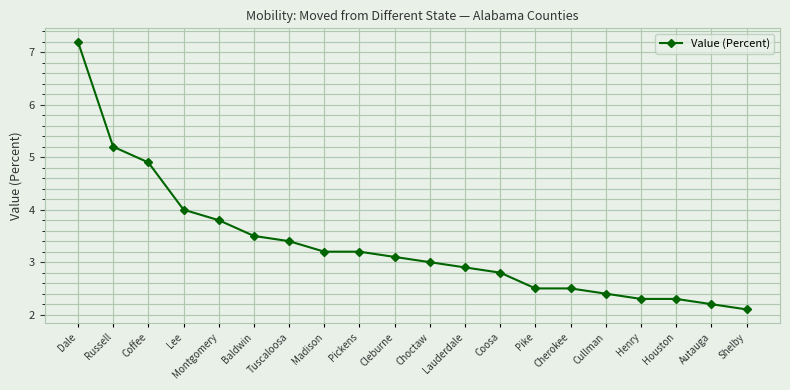

Reading right to left, list all the values displayed in this chart.

Shelby=2.1	Autauga=2.2	Houston=2.3	Henry=2.3	Cullman=2.4	Cherokee=2.5	Pike=2.5	Coosa=2.8	Lauderdale=2.9	Choctaw=3.0	Cleburne=3.1	Pickens=3.2	Madison=3.2	Tuscaloosa=3.4	Baldwin=3.5	Montgomery=3.8	Lee=4.0	Coffee=4.9	Russell=5.2	Dale=7.2